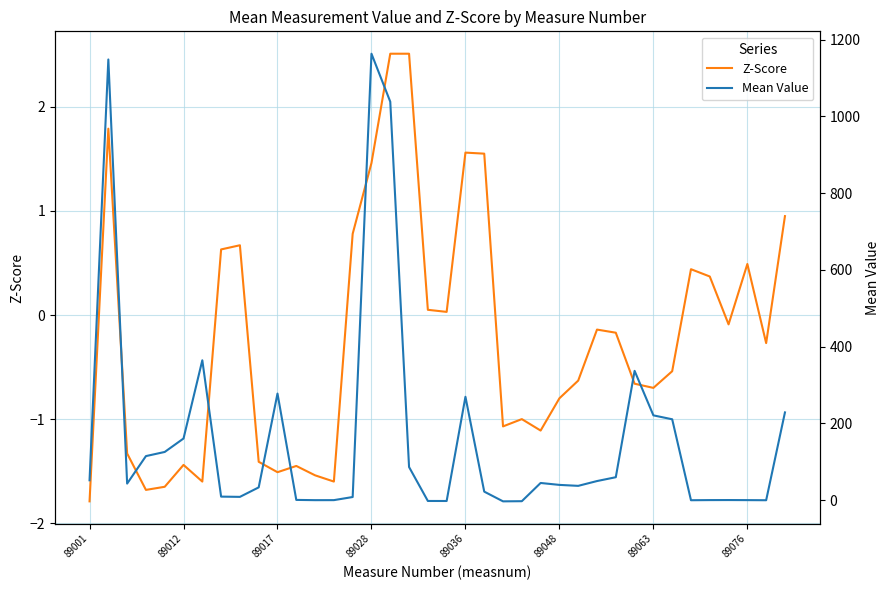

Reading right to left, what are all the values shown in this chart?

Z-Score: 0.9	-0.3	0.5	-0.1	0.4	0.4	-0.5	-0.7	-0.7	-0.2	-0.1	-0.6	-0.8	-1.1	-1.0	-1.1	1.6	1.6	0.0	0.1	2.5	2.5	1.5	0.8	-1.6	-1.5	-1.4	-1.5	-1.4	0.7	0.6	-1.6	-1.4	-1.6	-1.7	-1.3	1.8	-1.8
Mean Value: 228.8	0.1	0.3	0.5	0.4	0.0	210.9	221.1	337.0	60.0	50.0	37.5	40.0	45.0	-2.5	-2.9	22.5	269.5	-1.9	-1.9	86.5	1038.0	1163.0	8.4	0.3	0.2	0.9	277.9	33.5	8.8	9.5	364.6	160.8	125.8	115.0	43.4	1148.0	52.0